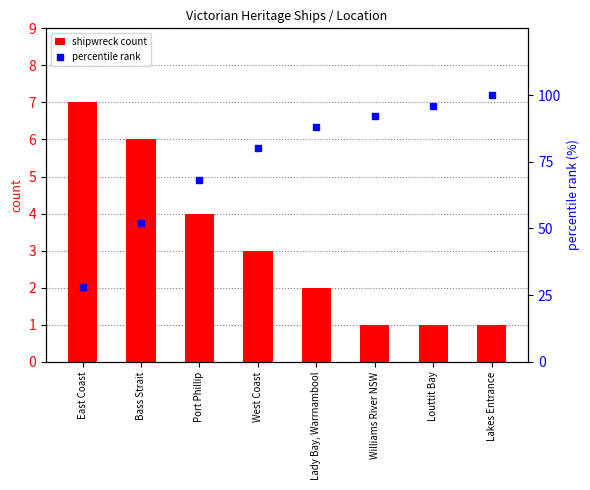

Reading right to left, list all the values displayed in this chart.

shipwreck count: Lakes Entrance=1.0	Louttit Bay=1.0	Williams River NSW=1.0	Lady Bay, Warrnambool=2.0	West Coast=3.0	Port Phillip=4.0	Bass Strait=6.0	East Coast=7.0
percentile rank: Lakes Entrance=100.0	Louttit Bay=96.0	Williams River NSW=92.0	Lady Bay, Warrnambool=88.0	West Coast=80.0	Port Phillip=68.0	Bass Strait=52.0	East Coast=28.0